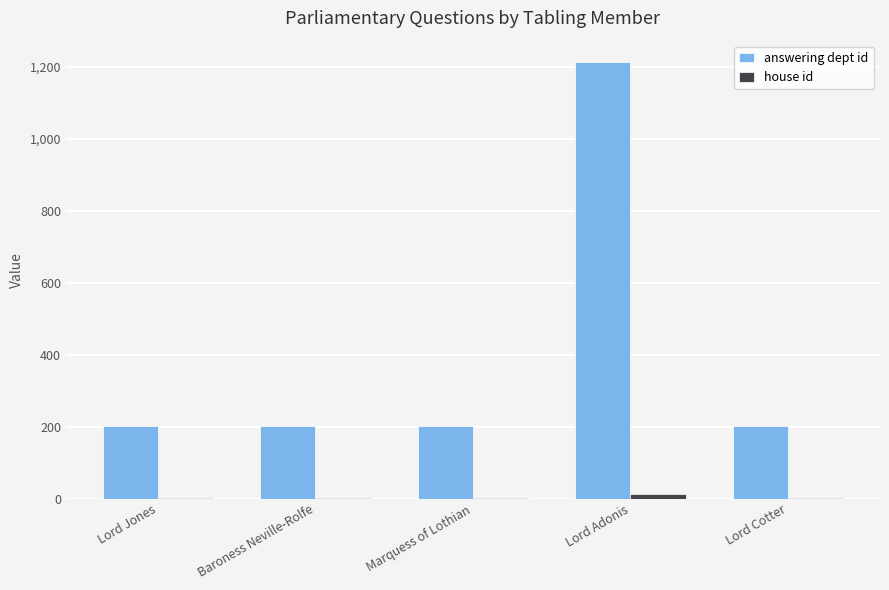

Which series has the largest total across all categories?

answering dept id